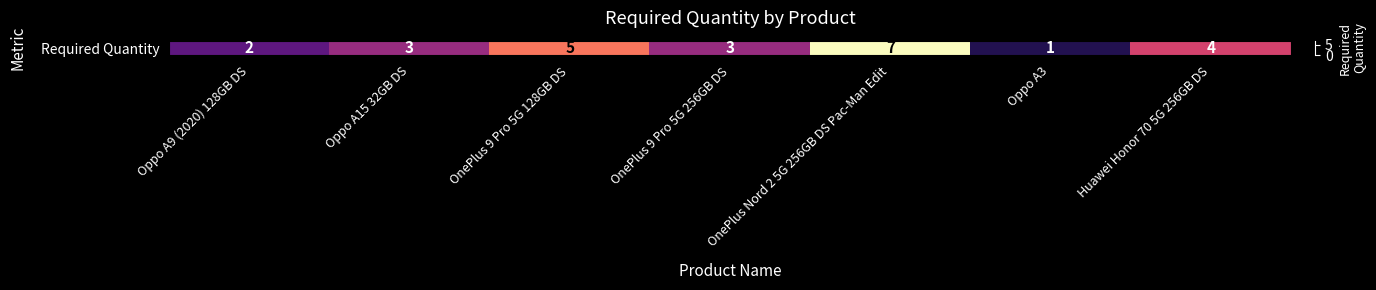

Reading right to left, transcribe all the data shown in this chart.

Huawei Honor 70 5G 256GB DS=4	Oppo A3=1	OnePlus Nord 2 5G 256GB DS Pac-Man Edit=7	OnePlus 9 Pro 5G 256GB DS=3	OnePlus 9 Pro 5G 128GB DS=5	Oppo A15 32GB DS=3	Oppo A9 (2020) 128GB DS=2